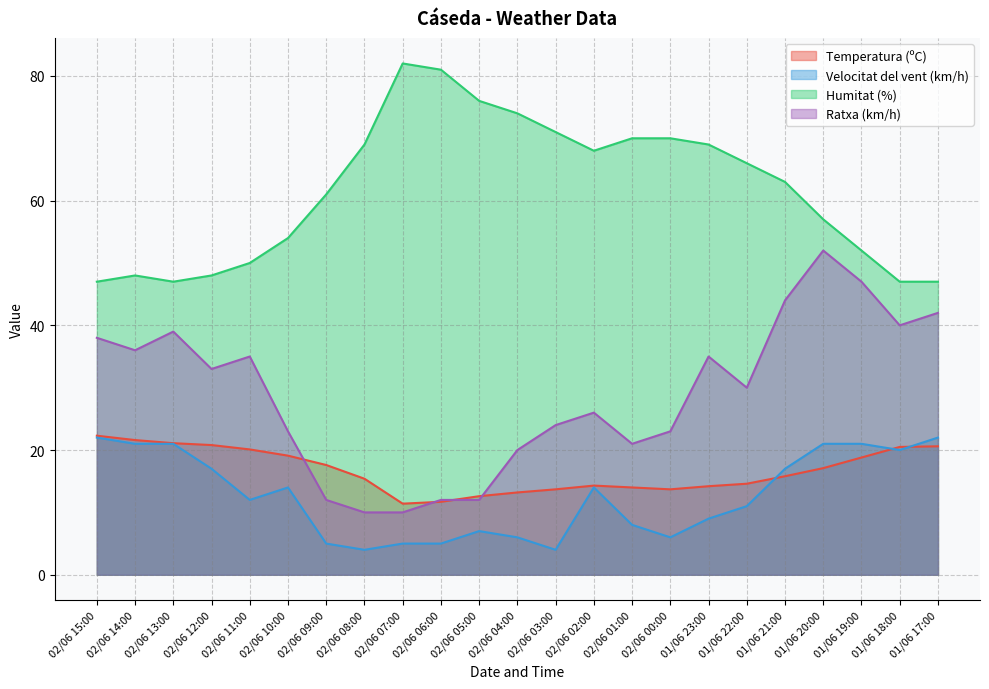

The Humitat (%) series shows 88.7 at 02/06 10:00. True or false?

False